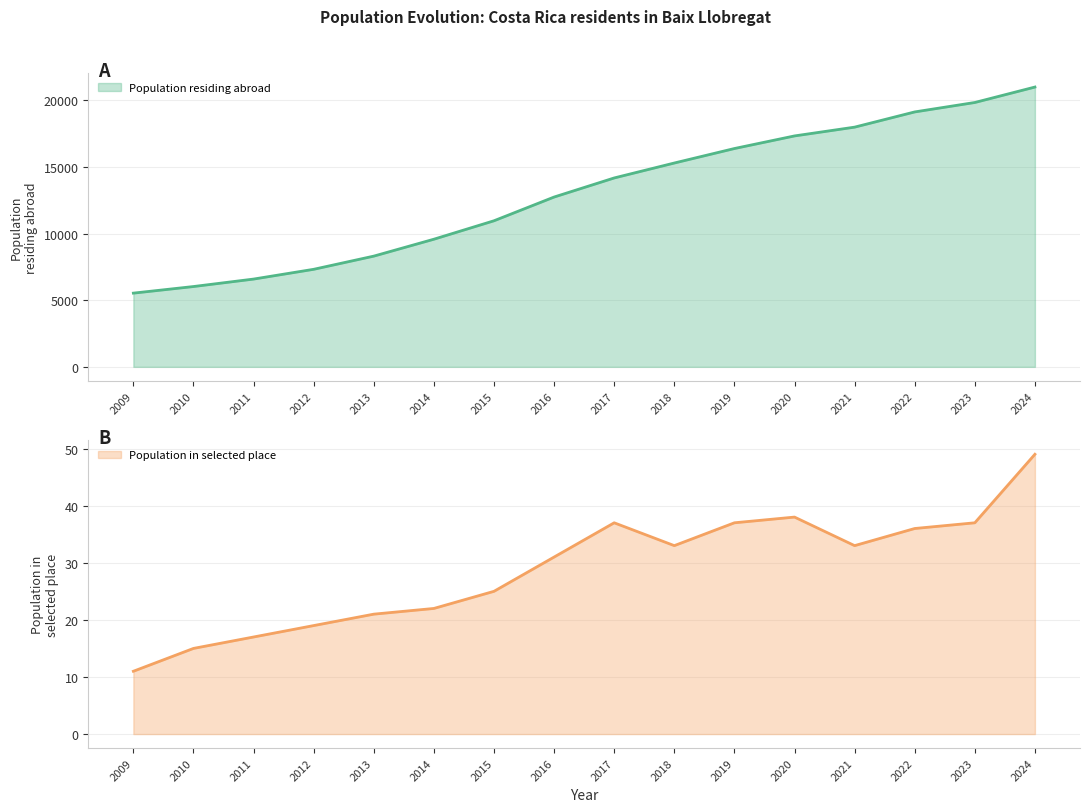

Count the number of data series in this chart.

2